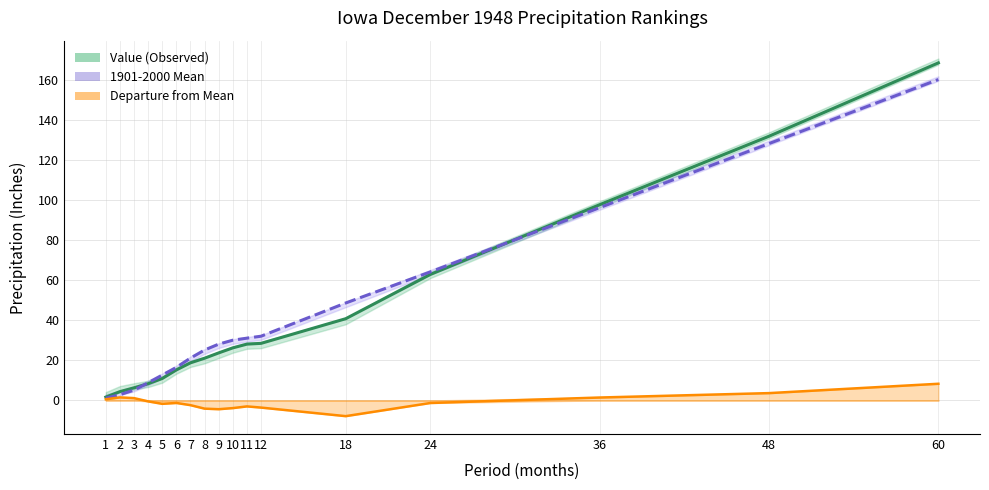

Reading right to left, extract all data points from this chart.

Value (Observed): 168.7	132.0	97.8	63.0	40.8	28.5	28.1	26.3	23.8	21.1	18.8	15.3	11.0	8.3	6.3	4.4	1.7
1901-2000 Mean: 160.3	128.4	96.3	64.2	48.7	32.1	31.1	30.1	28.1	25.2	21.1	16.5	12.7	8.8	5.2	2.9	1.1
Departure from Mean: 8.3	3.7	1.5	-1.3	-7.8	-3.6	-3.0	-3.8	-4.4	-4.1	-2.4	-1.3	-1.7	-0.5	1.2	1.5	0.6